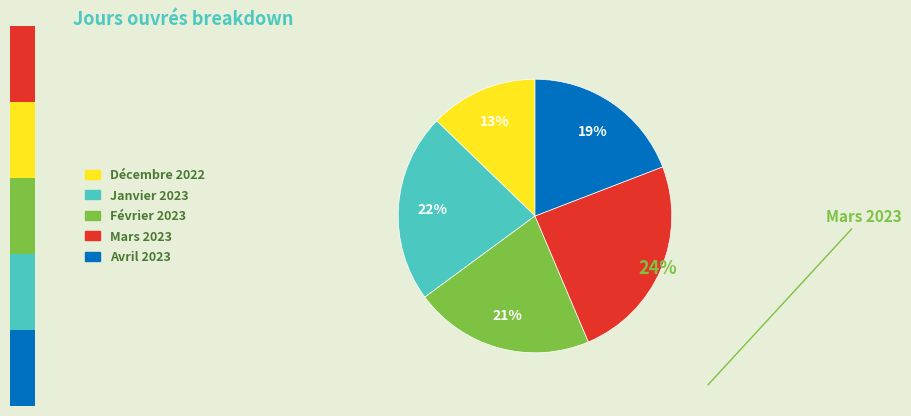

How many segments does this pie chart have?

5